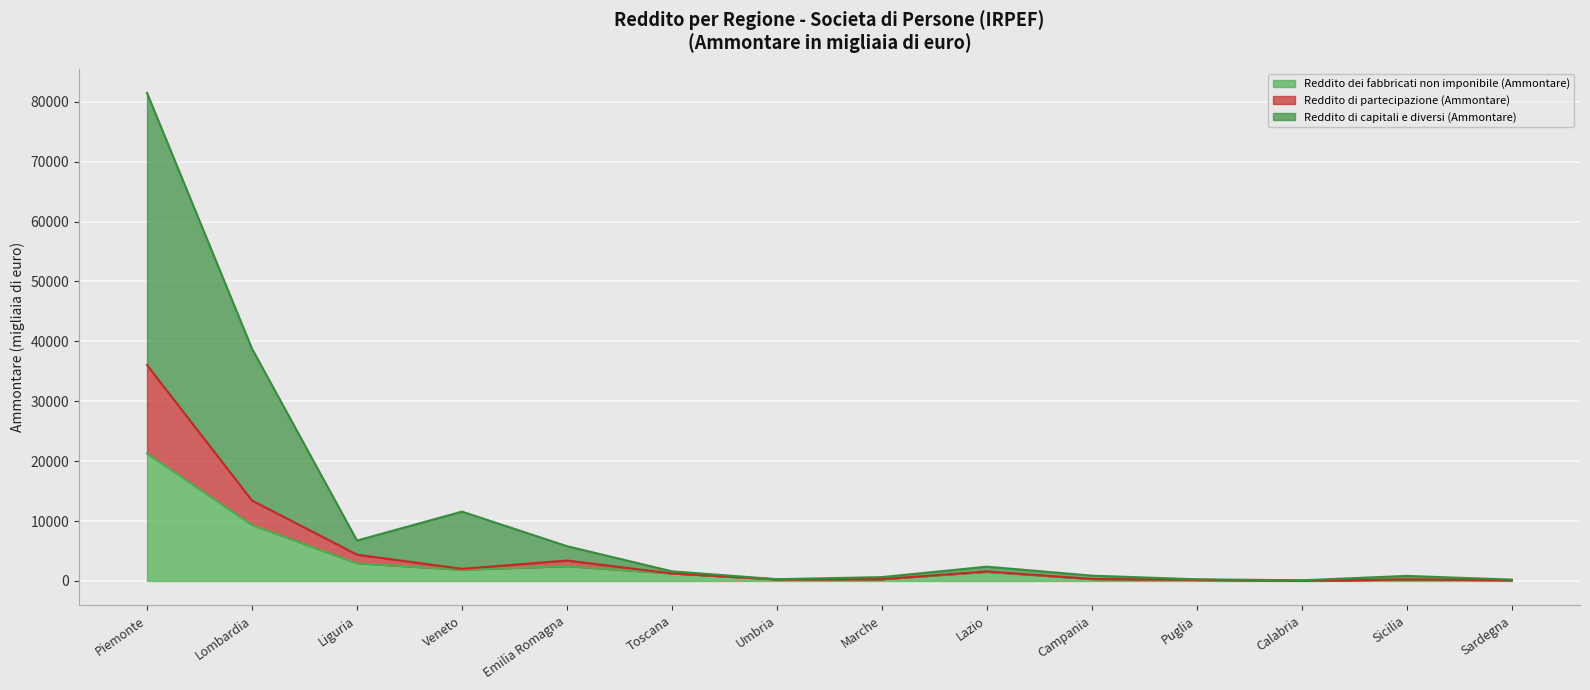

Reading left to right, transcribe all the data shown in this chart.

Reddito dei fabbricati non imponibile (Ammontare): 21286	9356	2950	1873	2470	1248	260	306	1515	336	167	28	241	143
Reddito di partecipazione (Ammontare): 36048	13430	4396	2022	3409	1259	265	306	1579	336	197	28	258	143
Reddito di capitali e diversi (Ammontare): 81475	38774	6748	11578	5810	1607	295	644	2384	888	273	110	843	222